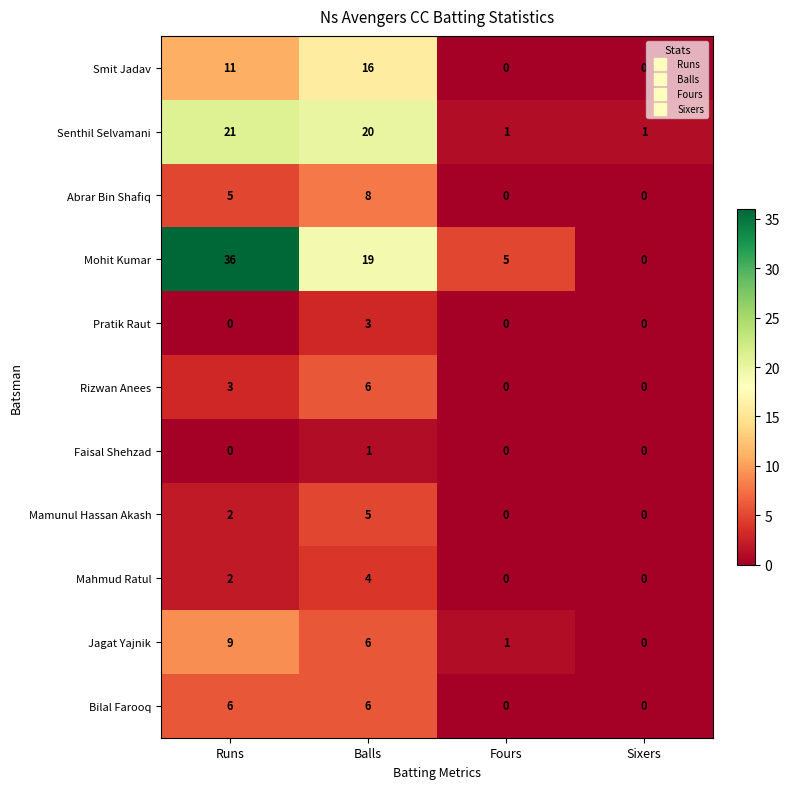

True or false: Senthil Selvamani has a value of 9 at Runs.

False